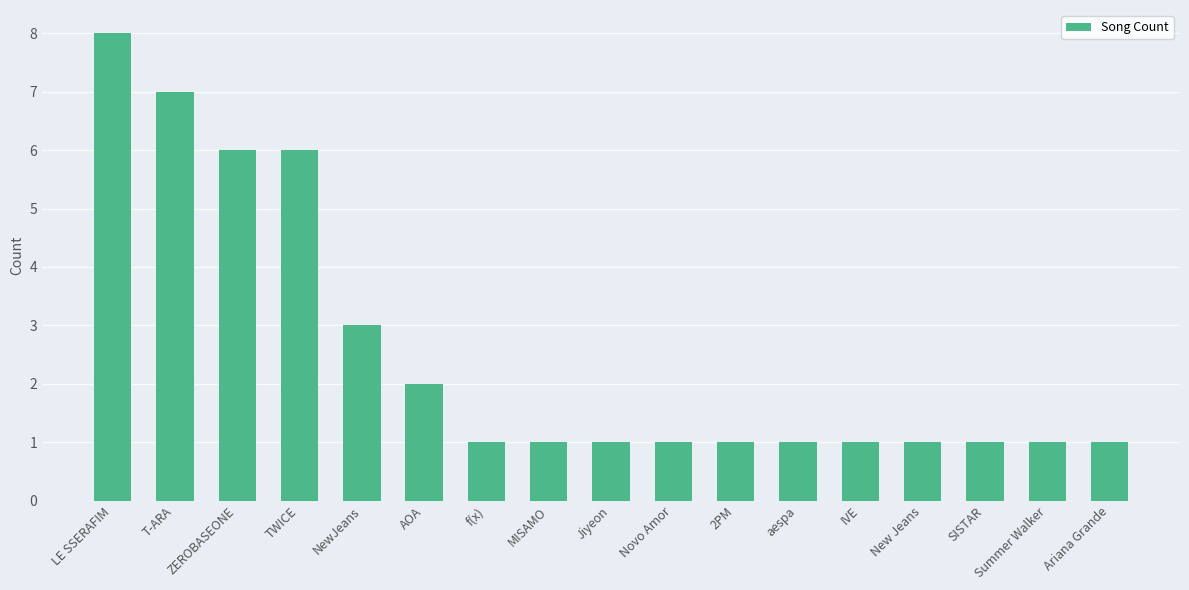

Reading left to right, what are all the values shown in this chart?

8	7	6	6	3	2	1	1	1	1	1	1	1	1	1	1	1